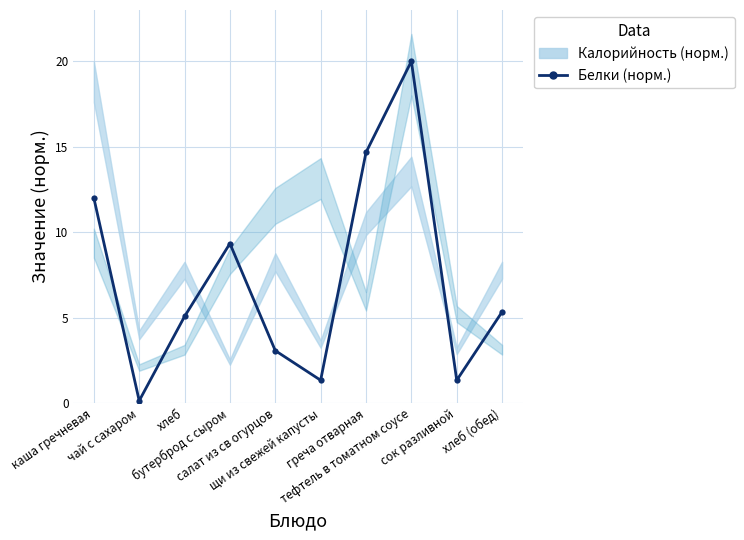

At which category does the data reach its first local valley?

чай с сахаром